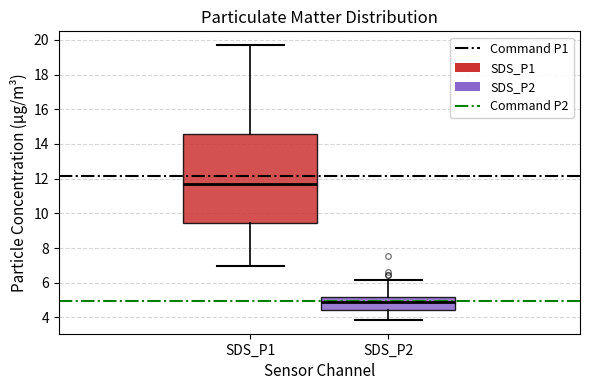

Where is the upper edge of the box for SDS_P1 on the y-axis? The values are not printed on the chart, so give them approximately, as read against the axis.

14.6